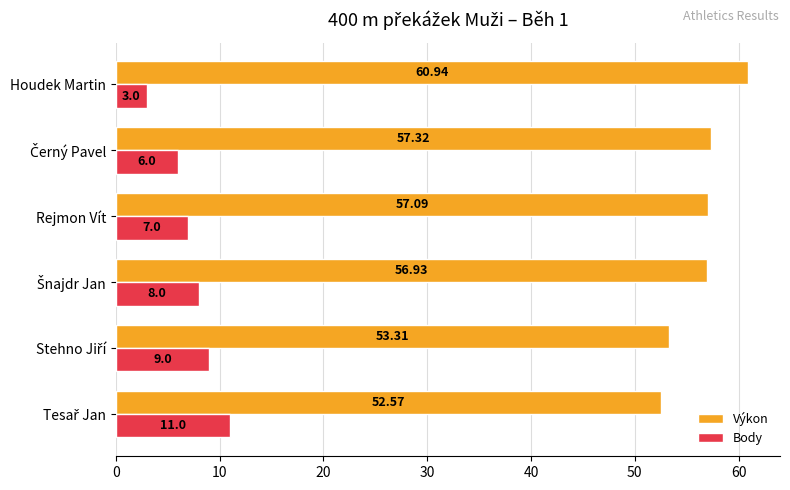

At which label is Body closest to 7?

Rejmon Vít